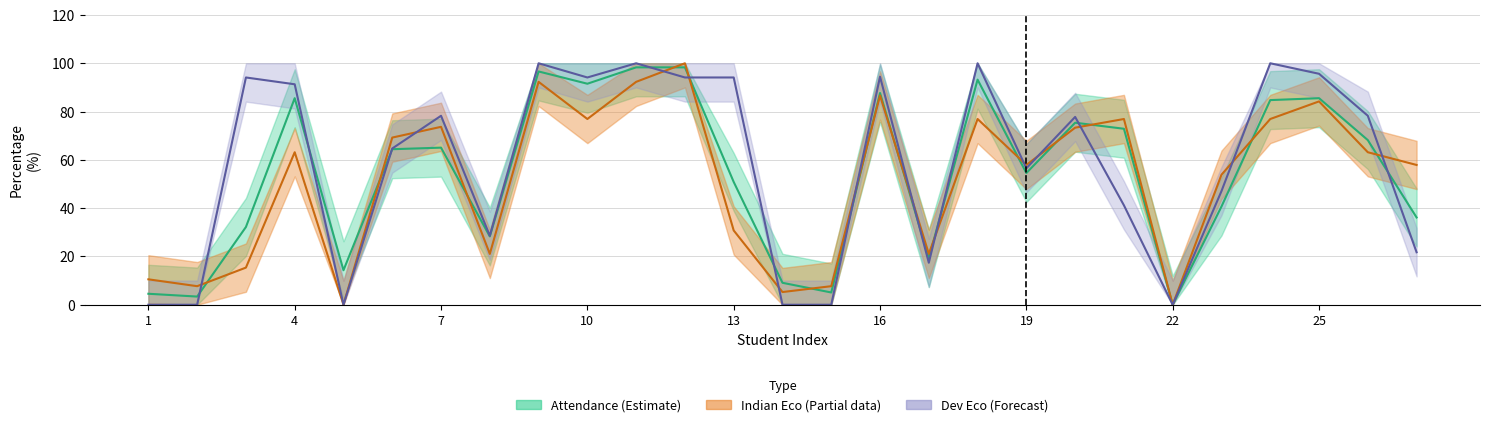

Reading left to right, transcribe all the data shown in this chart.

Attendance %: 1=4.5	2=3.4	3=32.2	4=85.5	5=14.3	6=64.4	7=65.1	8=28.3	9=96.6	10=91.5	11=98.3	12=98.3	13=50.9	14=9.1	15=5.1	16=87.7	17=19.3	18=93.2	19=54.5	20=75.4	21=72.9	22=0.0	23=40.7	24=84.8	25=85.5	26=68.2	27=36.1
Indian Eco %: 1=10.5	2=7.7	3=15.4	4=63.2	5=0.0	6=69.2	7=73.7	8=21.1	9=92.3	10=76.9	11=92.3	12=100.0	13=30.8	14=5.3	15=7.7	16=86.7	17=21.1	18=76.9	19=57.9	20=73.3	21=76.9	22=0.0	23=53.9	24=76.9	25=84.2	26=63.2	27=57.9
Dev Eco %: 1=0.0	2=0.0	3=94.1	4=91.3	5=0.0	6=64.7	7=78.3	8=28.6	9=100.0	10=94.1	11=100.0	12=94.1	13=94.1	14=0.0	15=0.0	16=94.4	17=17.4	18=100.0	19=56.5	20=77.8	21=41.2	22=0.0	23=47.1	24=100.0	25=95.7	26=78.3	27=21.7